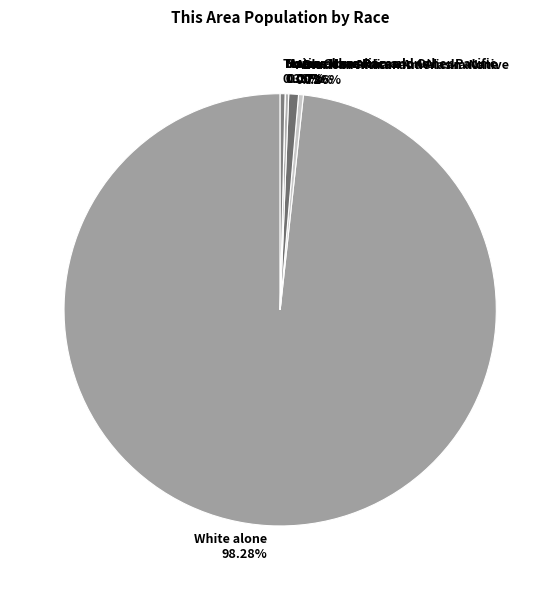

To the nearest percent, what is the difference between the largest and smallest slice percentages?

98%